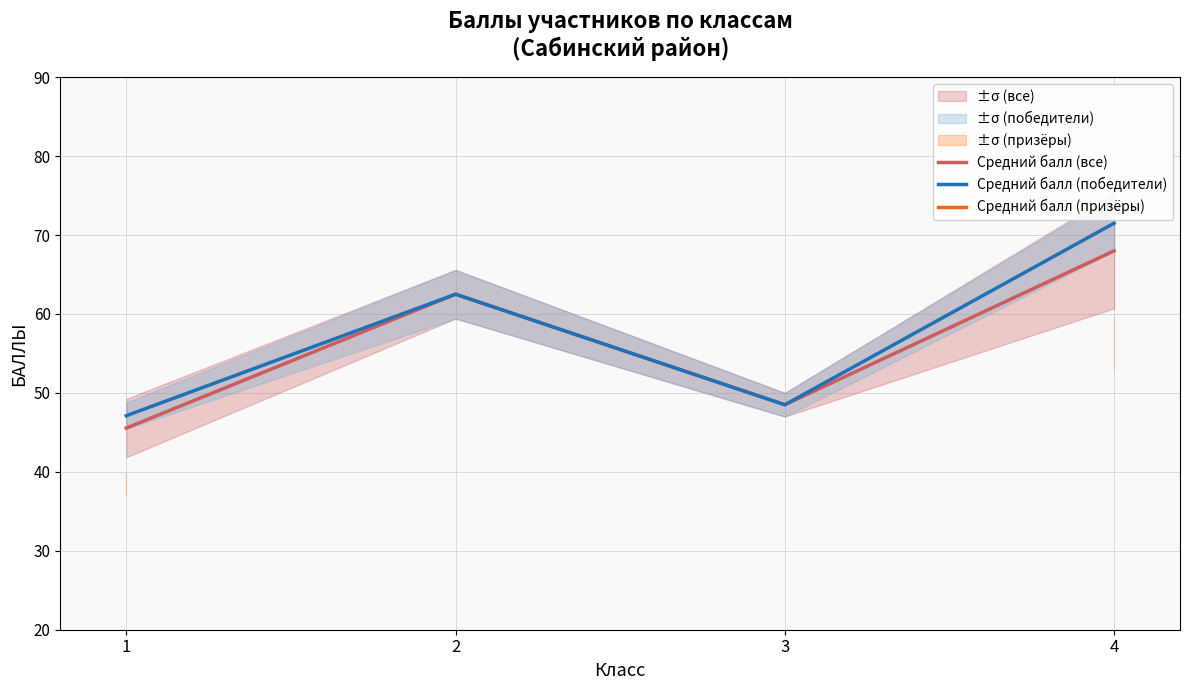

What is the value of the Средний балл (победители) point at the 1st from the left?

47.1